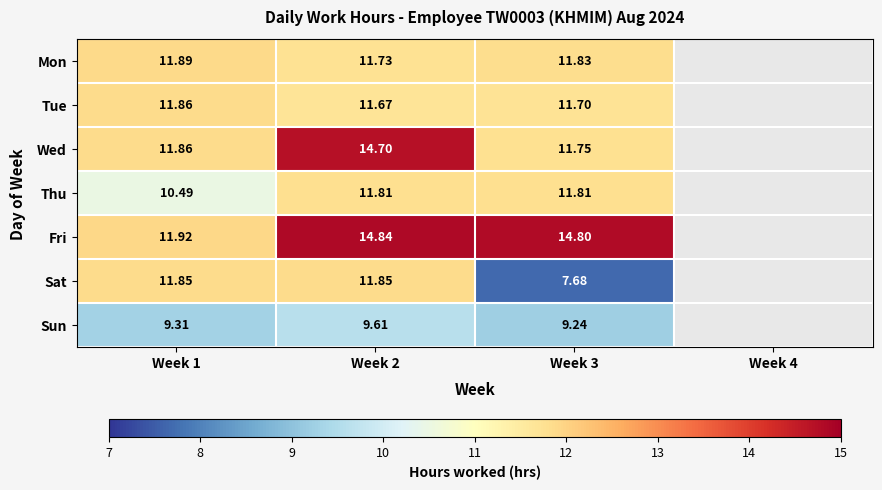

Is the value of Tue at Week 2 greater than the value of Fri at Week 2?

No